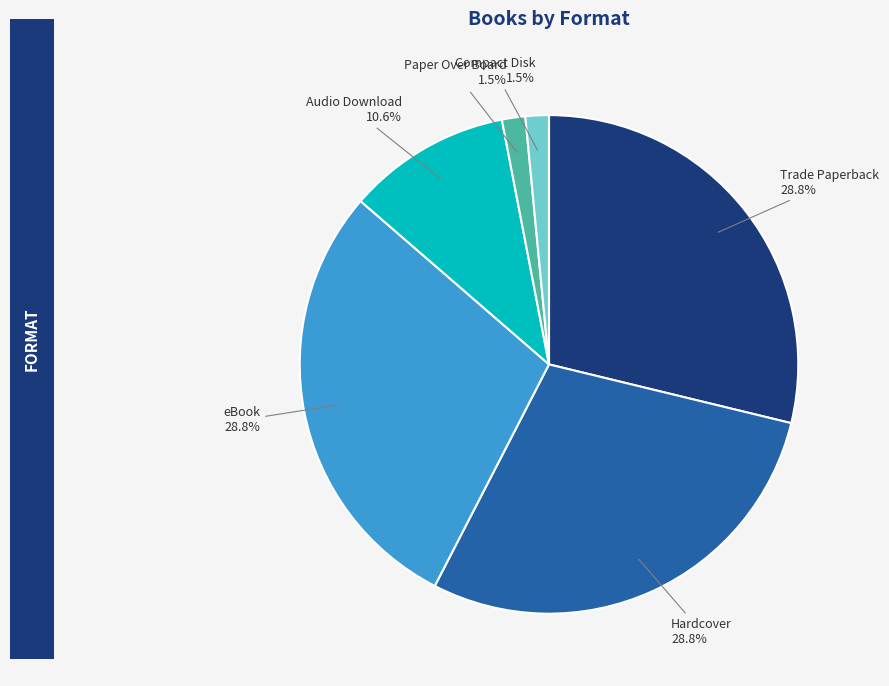

Count the number of slices in the pie.

6